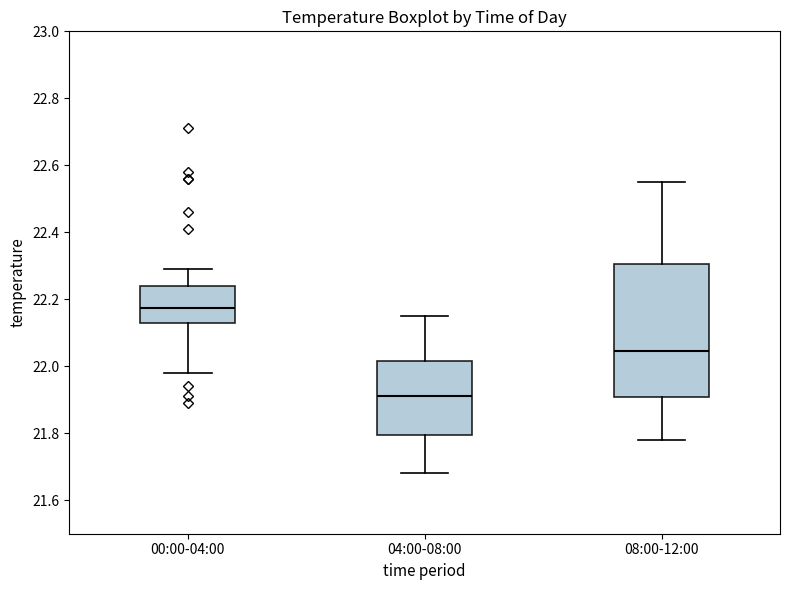

Reading left to right, transcribe this box plot: for each box, give where its median line is, the range the box spans, and where its two whiskers end, as read against the y-axis. The values are not printed on the chart, so give them approximately, as read against the axis.

00:00-04:00: median 22.18, box 22.14 to 22.24, whiskers 21.98 to 22.30
04:00-08:00: median 21.92, box 21.80 to 22.02, whiskers 21.68 to 22.16
08:00-12:00: median 22.04, box 21.90 to 22.30, whiskers 21.78 to 22.56